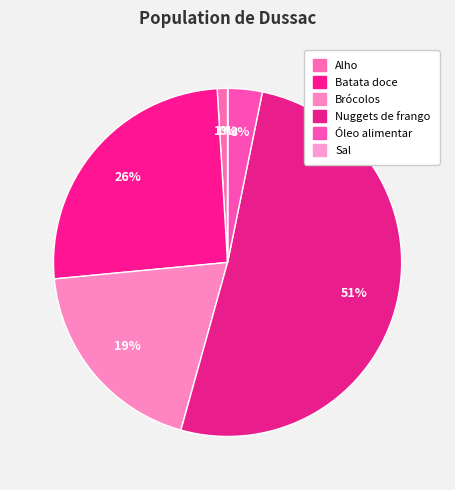

Is there a majority slice in this chart?

Yes